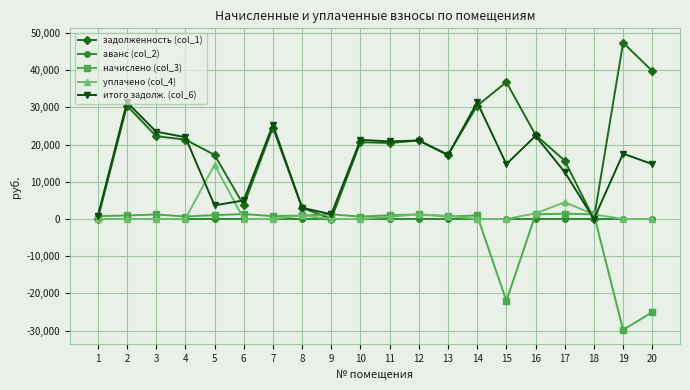

Which series has the widest spread of values?

задолженность (col_1)